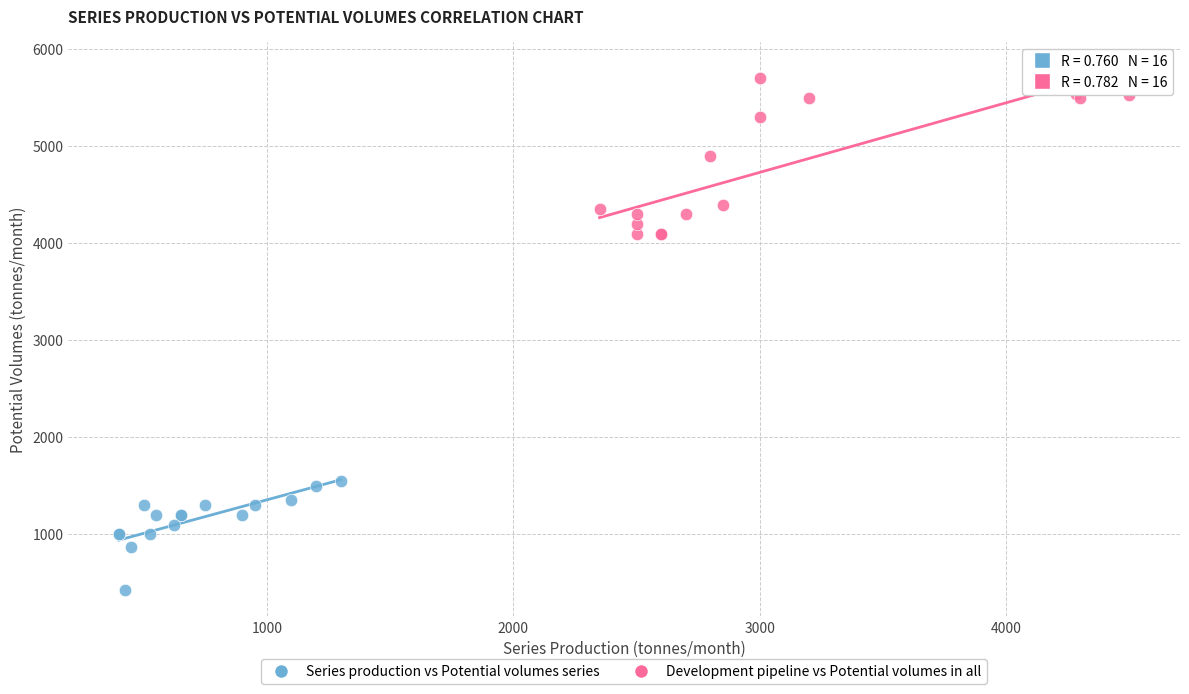

Which series contains the highest Y value?

Development pipeline vs Potential volumes in all